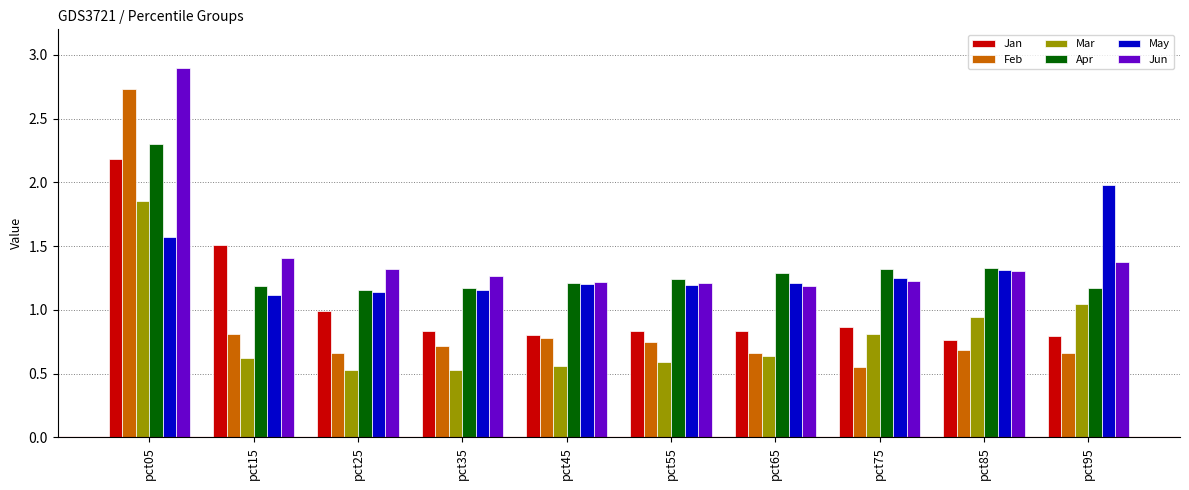

How many bars are there in total?

60